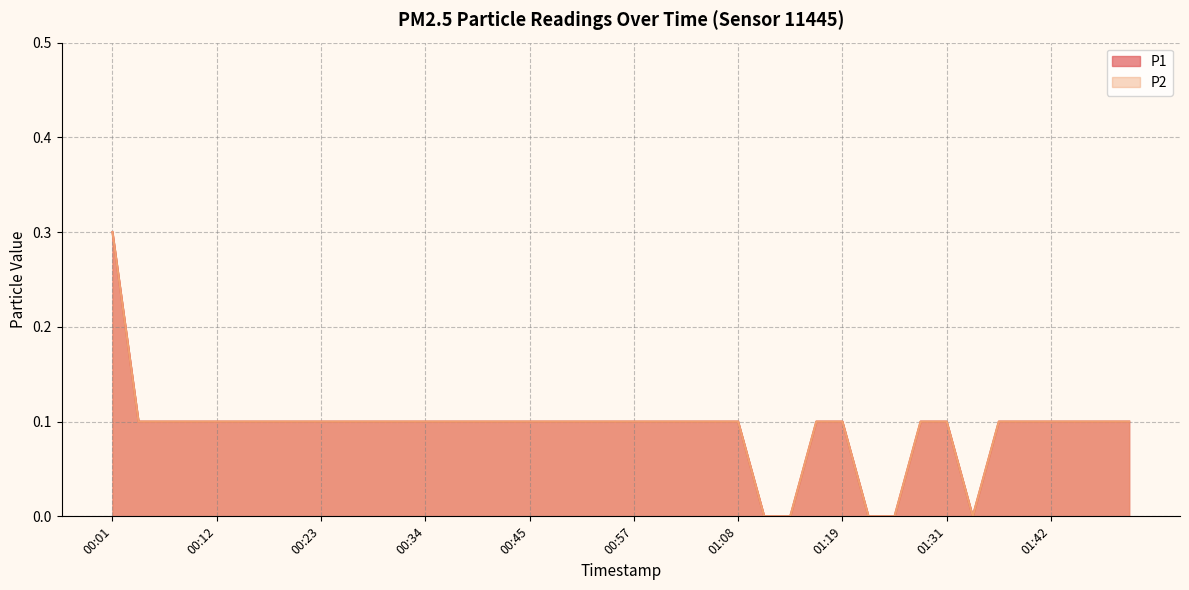

What is the difference between the P1 values at 01:34 and 01:16?

0.1